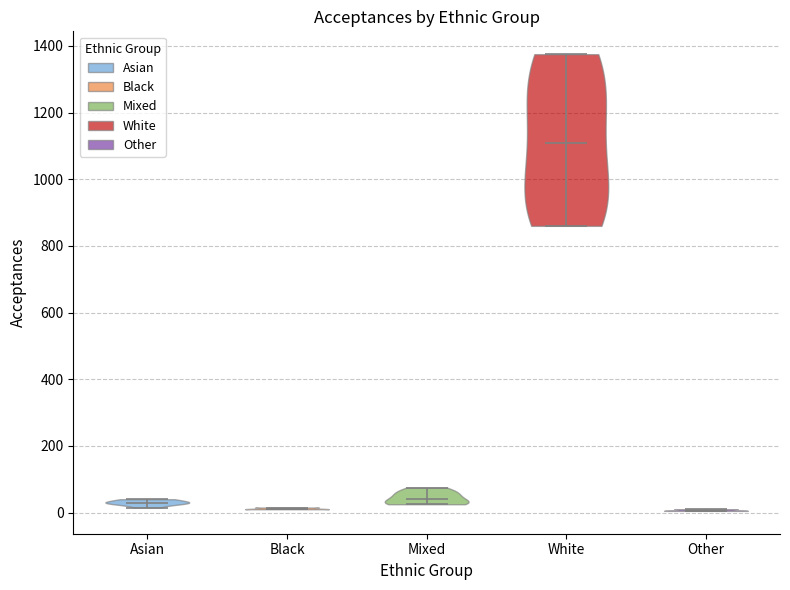

What is the highest point the violin for Mixed reaches on the y-axis? The values are not printed on the chart, so give them approximately, as read against the axis.

80